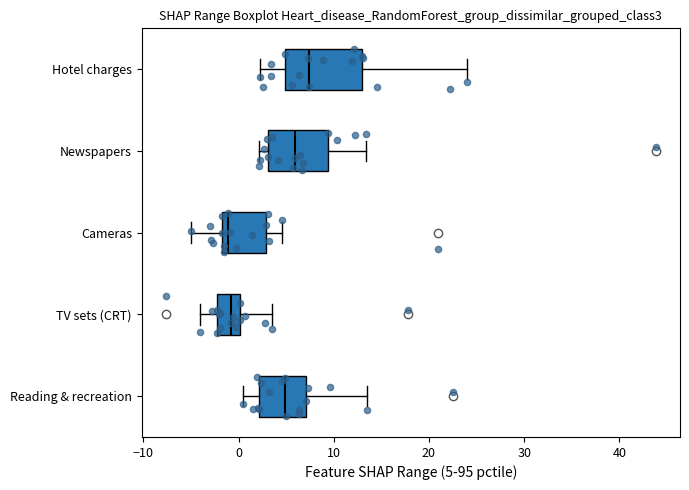

Which box has the furthest to the right median line?

Hotel charges